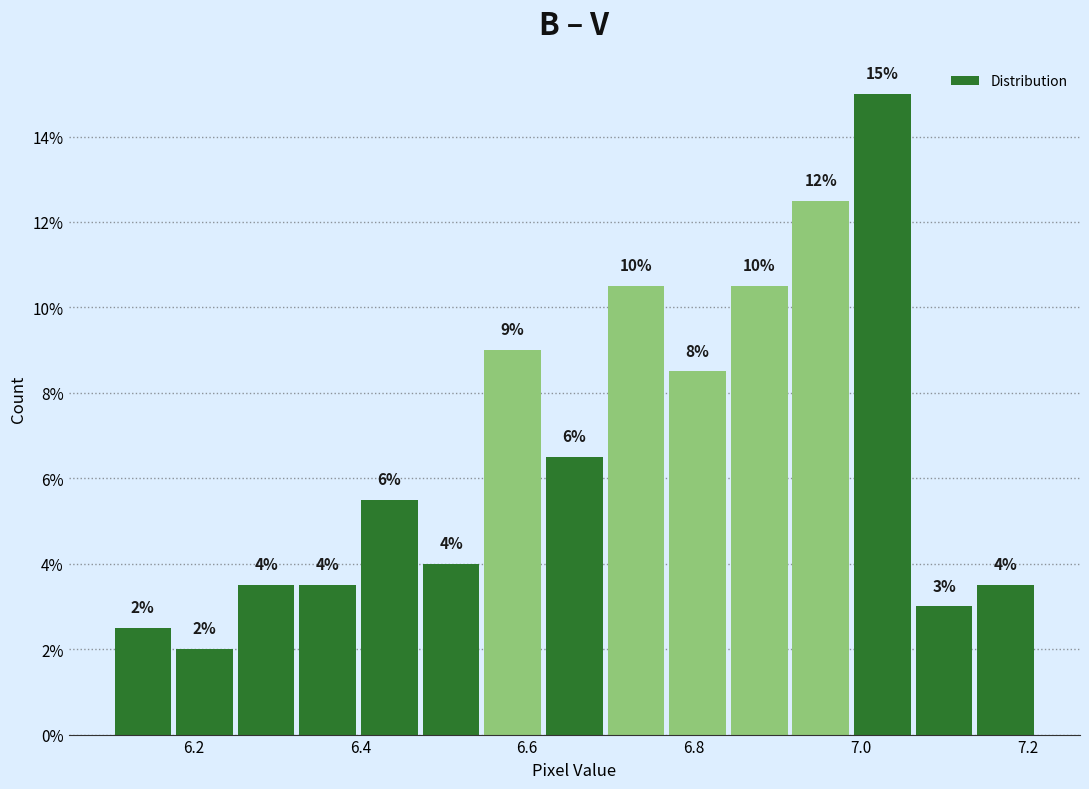

Read against the x-axis, roughly where is the centre of the tallest bar?

7.02